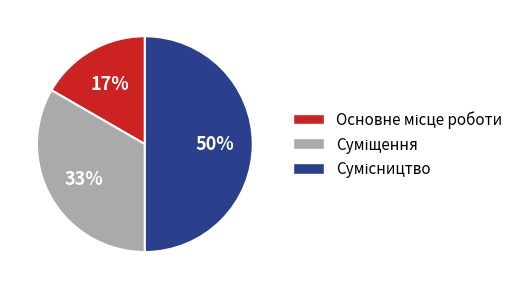

To the nearest percent, what is the difference between the largest and smallest slice percentages?

33%